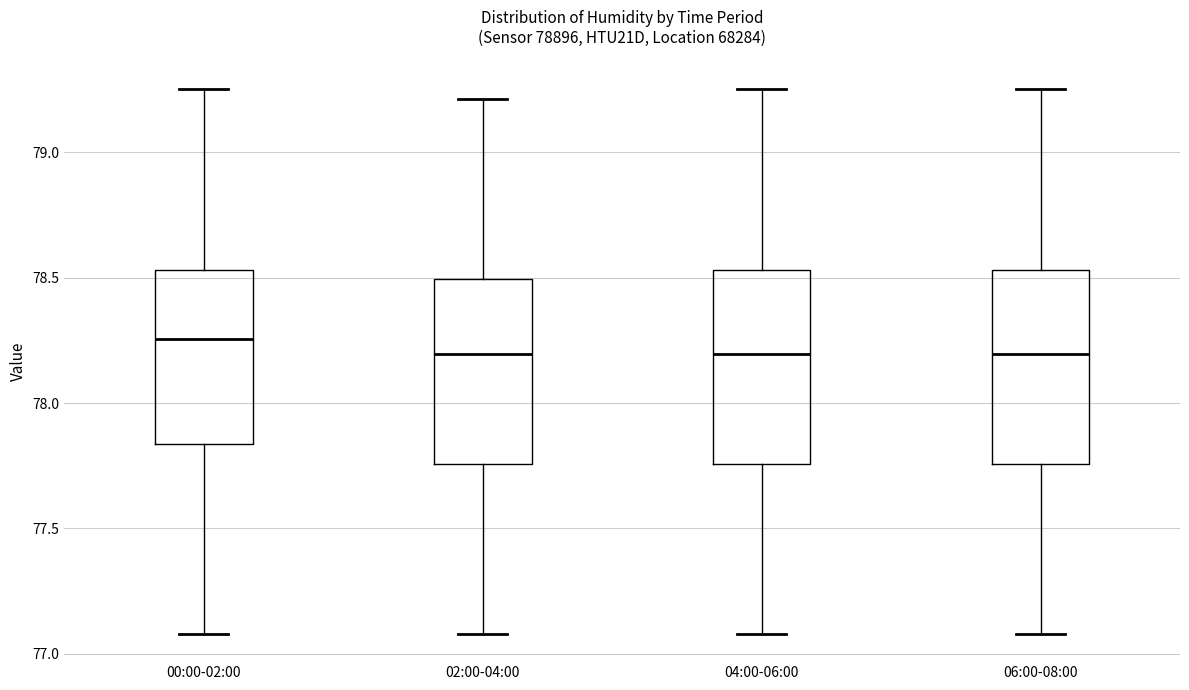

Reading left to right, transcribe this box plot: for each box, give where its median line is, the range the box spans, and where its two whiskers end, as read against the y-axis. The values are not printed on the chart, so give them approximately, as read against the axis.

00:00-02:00: median 78.25, box 77.85 to 78.55, whiskers 77.10 to 79.25
02:00-04:00: median 78.20, box 77.75 to 78.50, whiskers 77.10 to 79.20
04:00-06:00: median 78.20, box 77.75 to 78.55, whiskers 77.10 to 79.25
06:00-08:00: median 78.20, box 77.75 to 78.55, whiskers 77.10 to 79.25